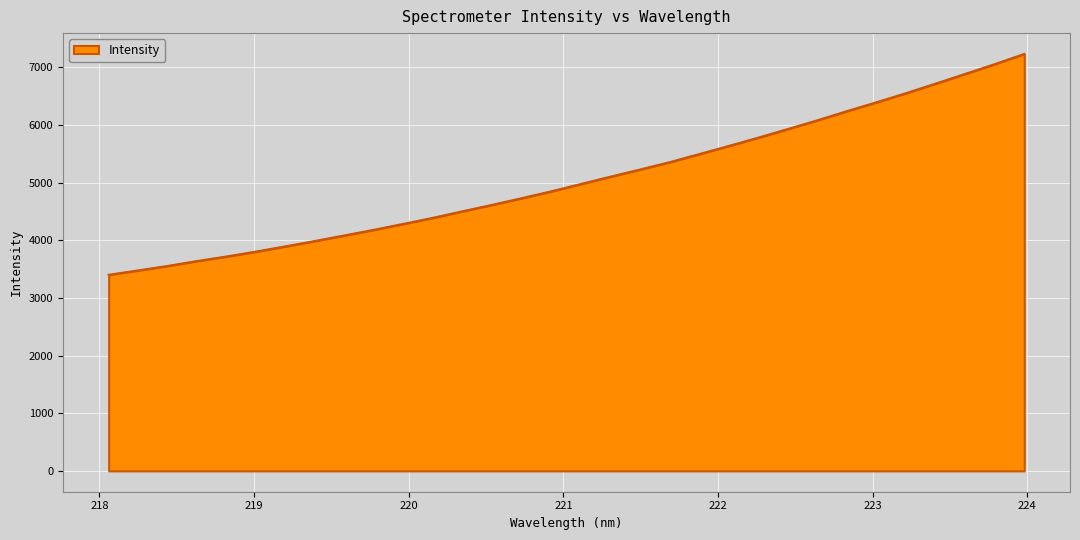

What is the smallest value displayed?

3401.2